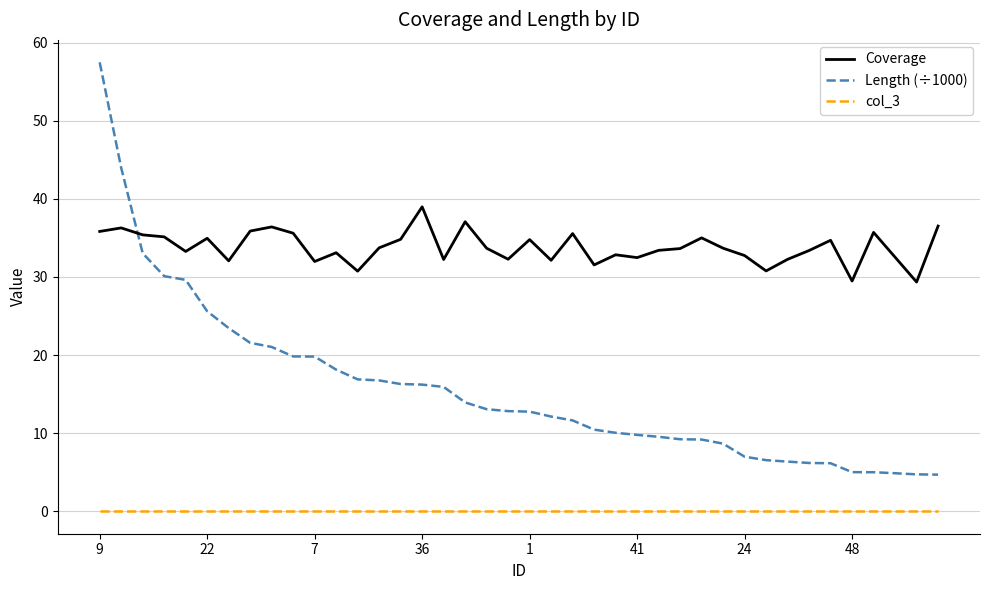

True or false: Coverage and col_3 cross at least once.

False